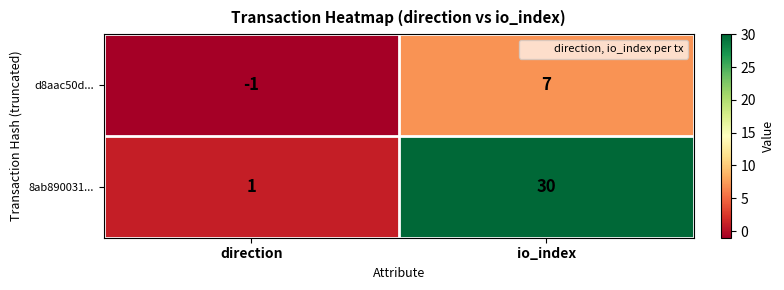

Is it true that 8ab890031... equals 30 at io_index?

True